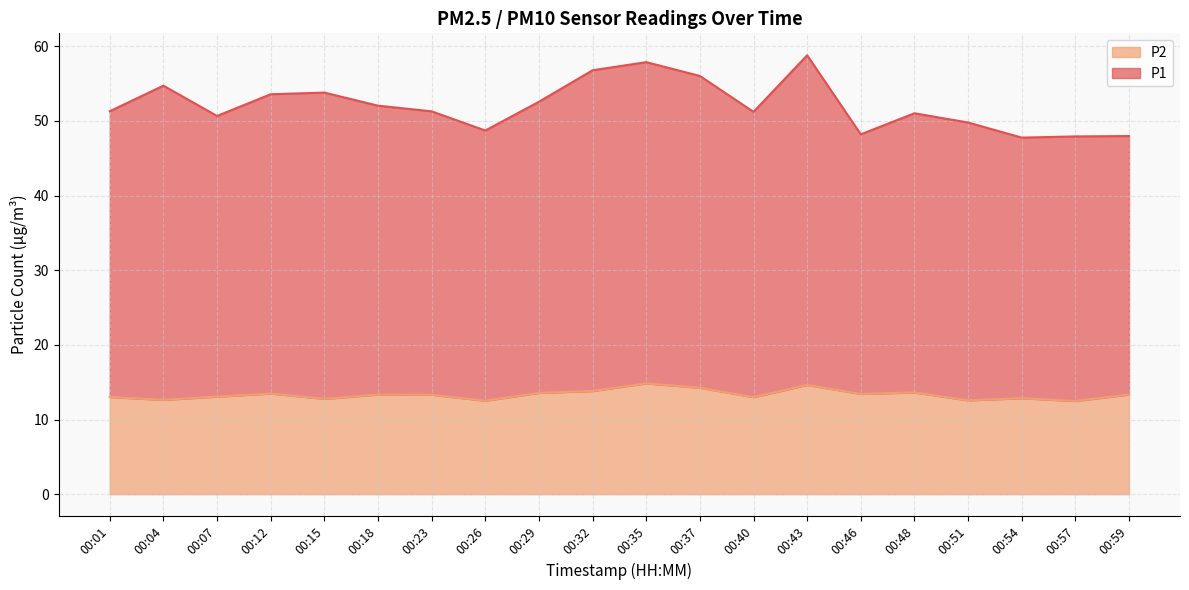

What is the value of the P2 point at the 17th from the left?

12.6